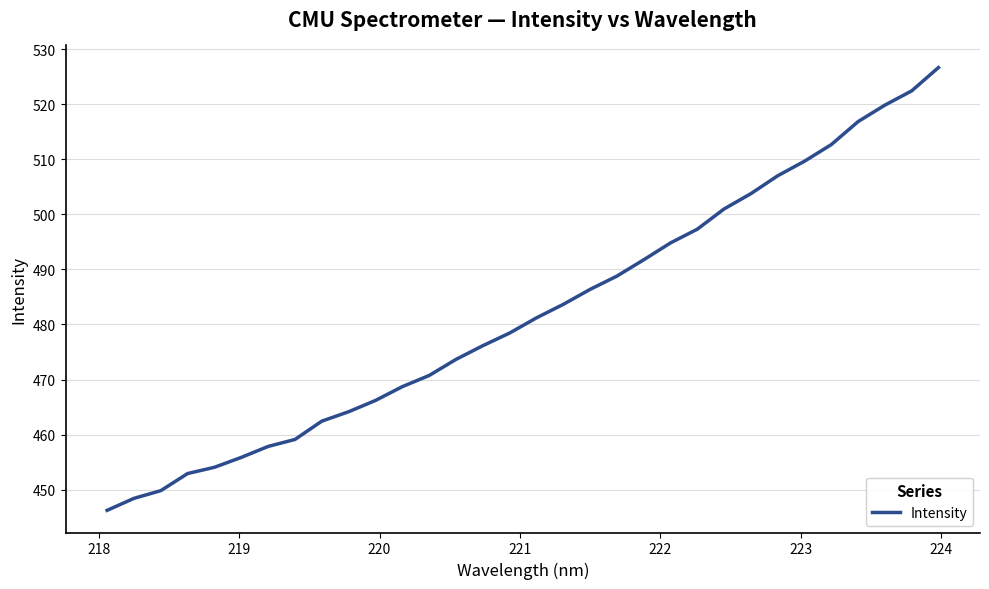

What is the difference between the maximum and minimum values?

80.4